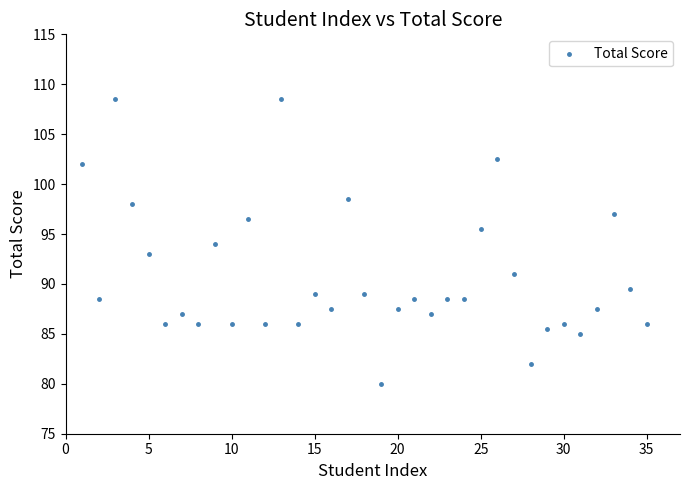

What is the range of X values (max minus min)?

34.0